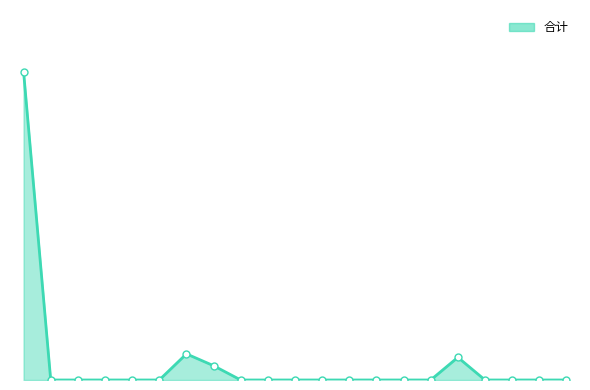

True or false: the data has more than 2 interior local peaks.

False